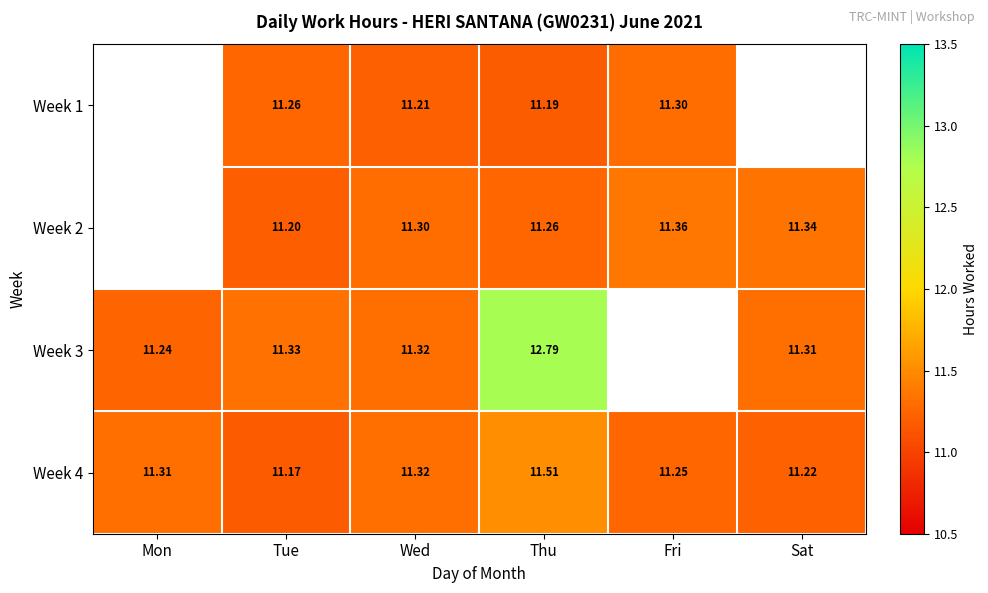

List the labels in order of Week 4 value, smallest first.

Tue, Sat, Fri, Mon, Wed, Thu